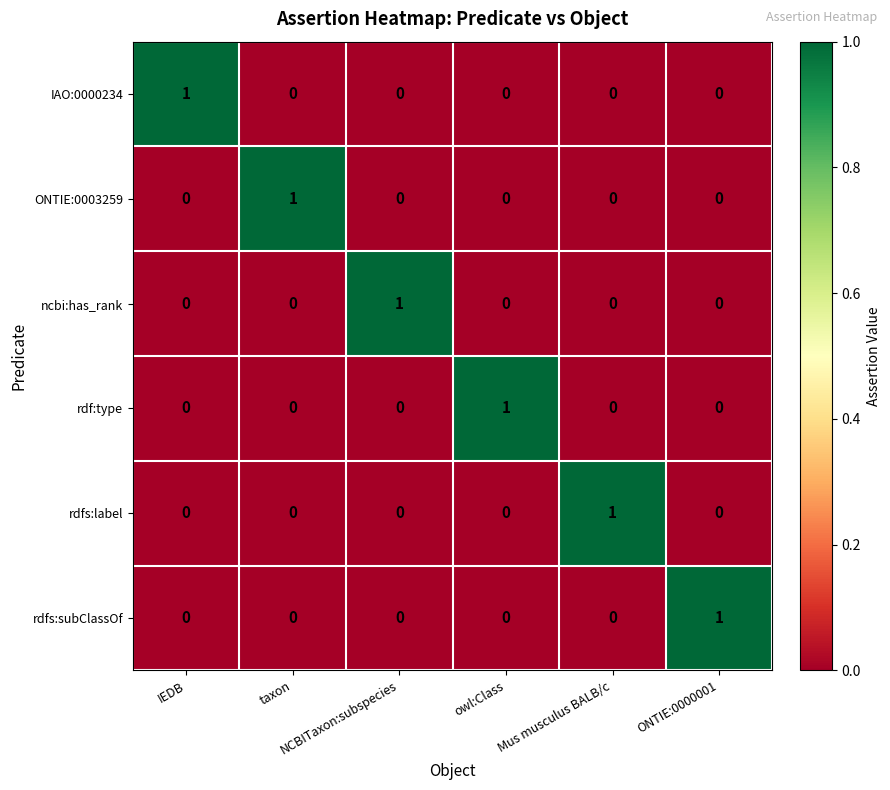

How many data points does each series have?

6